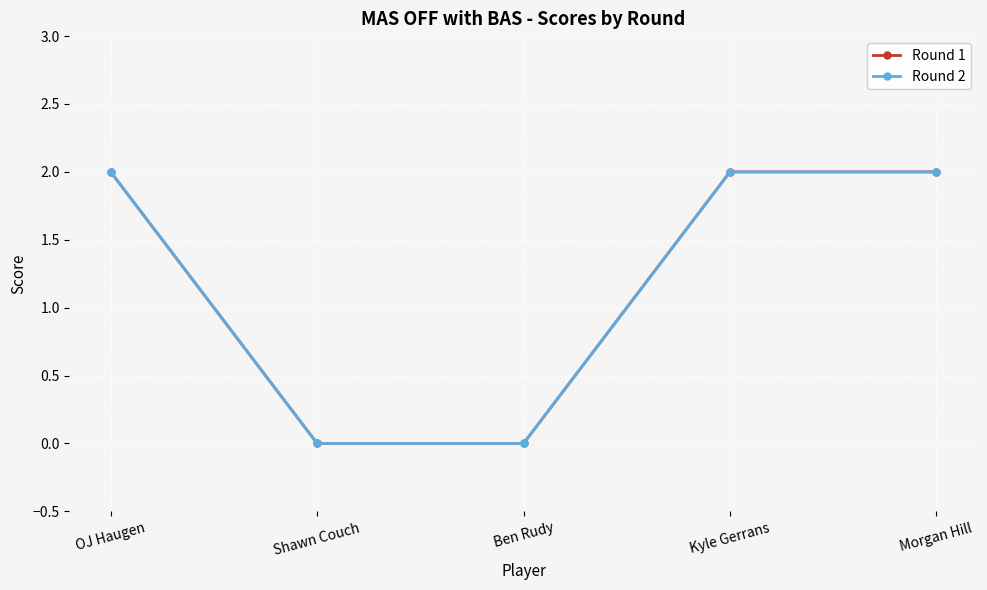

Does the chart have visible grid lines?

Yes